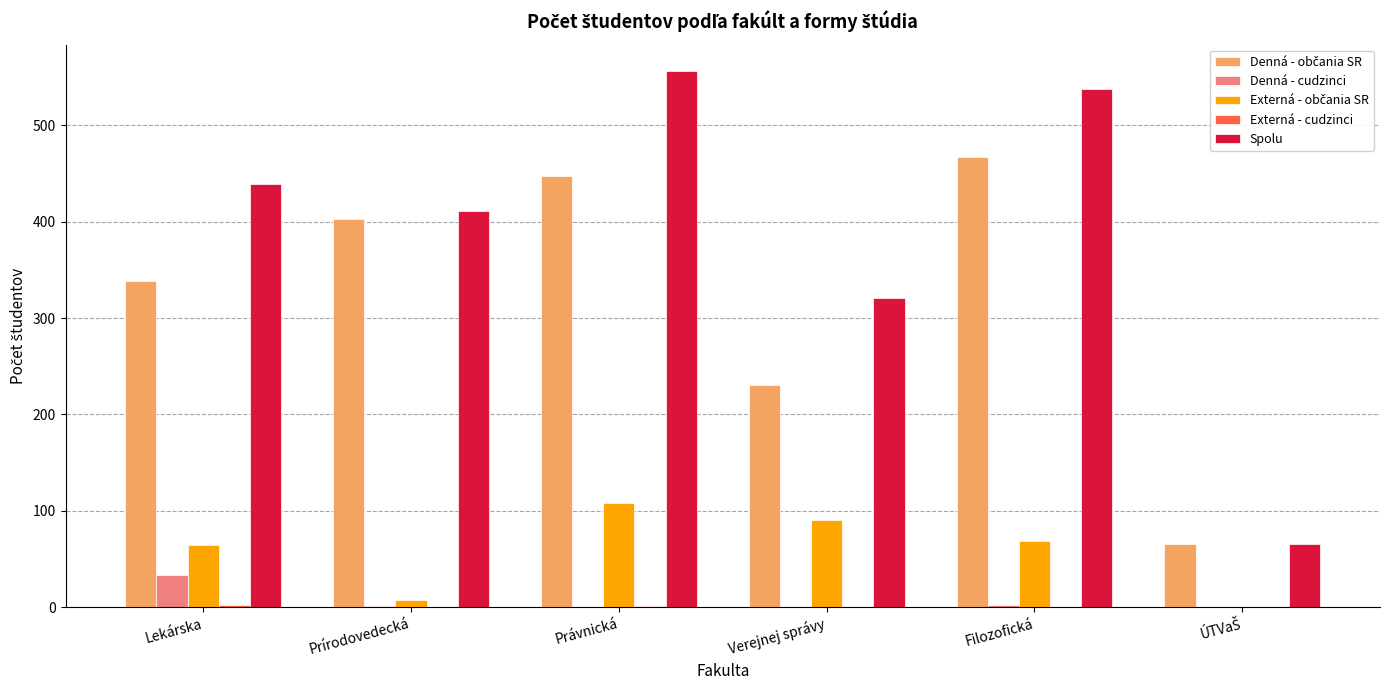

At which category is the sum across all series the highest?

Právnická